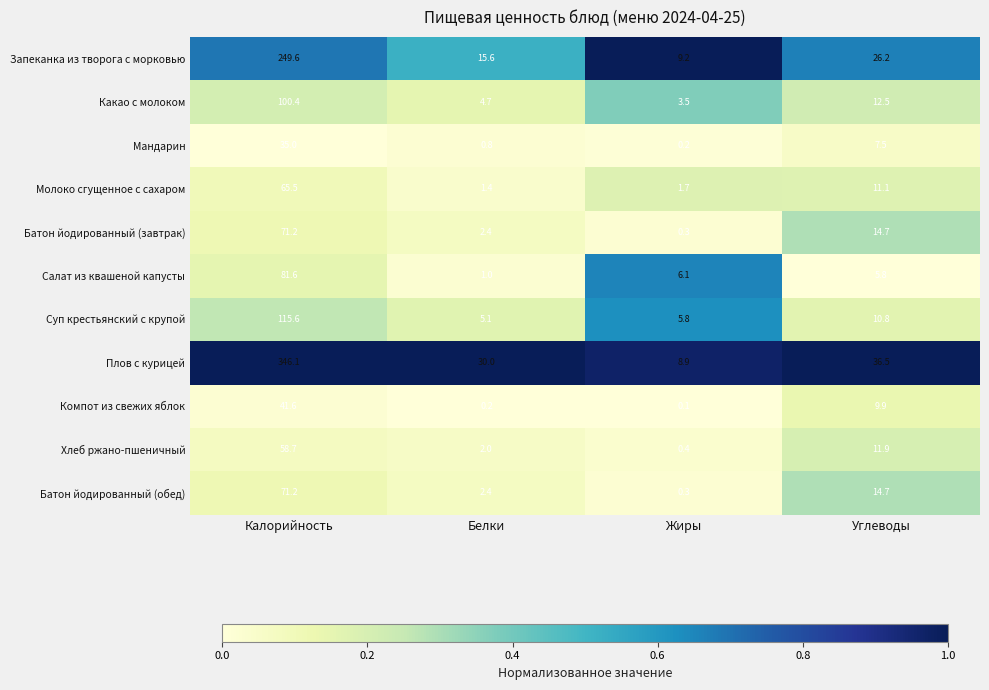

Which series changed the most between Калорийность and Углеводы?

Плов с курицей